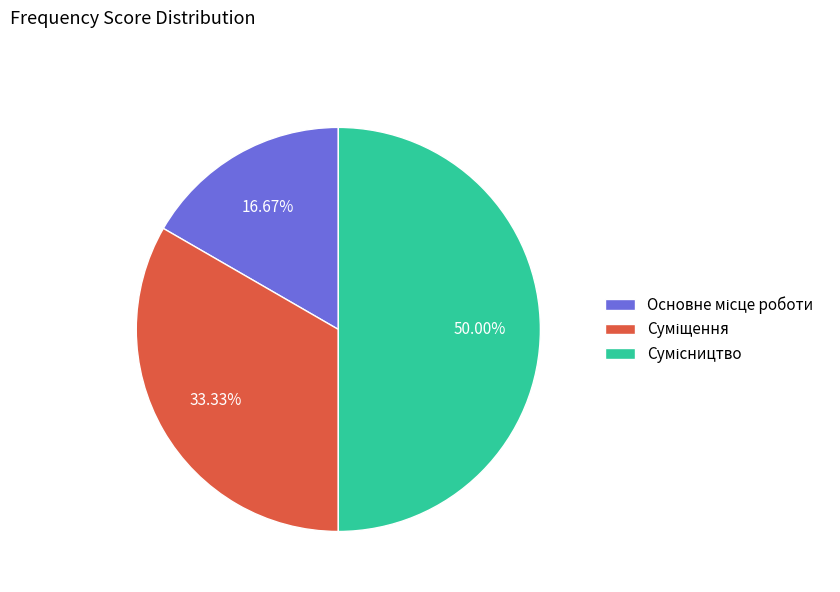

How many segments does this pie chart have?

3